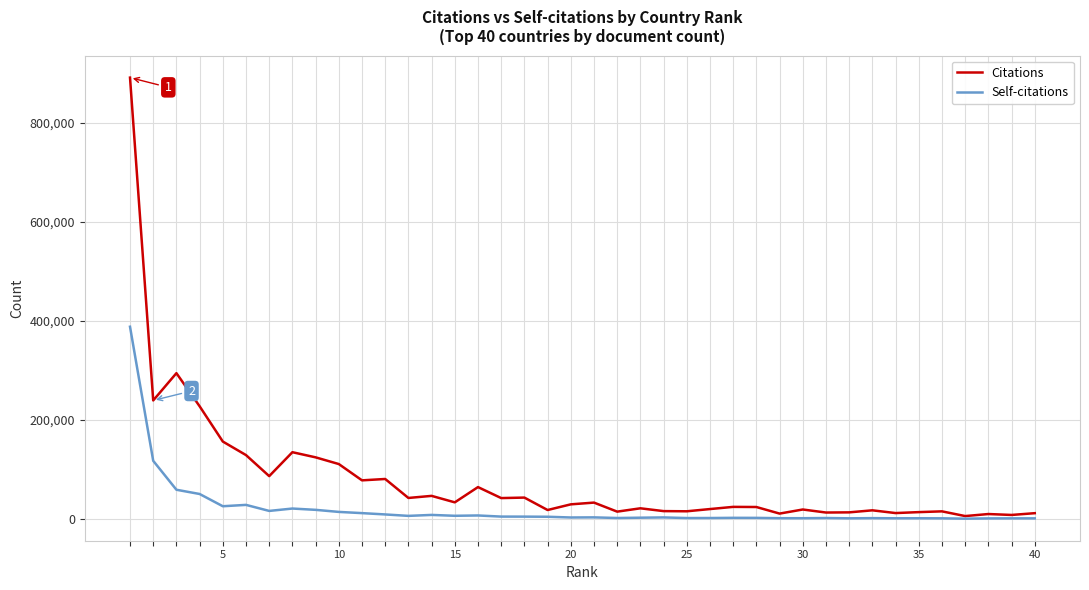

List the series in order of their overall mean, highest first.

Citations, Self-citations